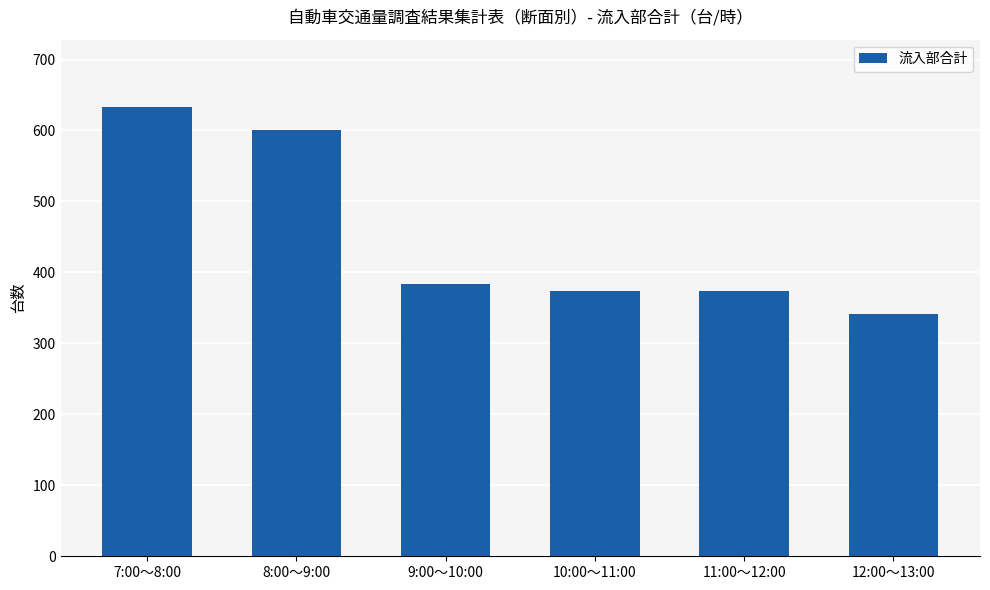

What is the difference between the maximum and second lowest values?

259